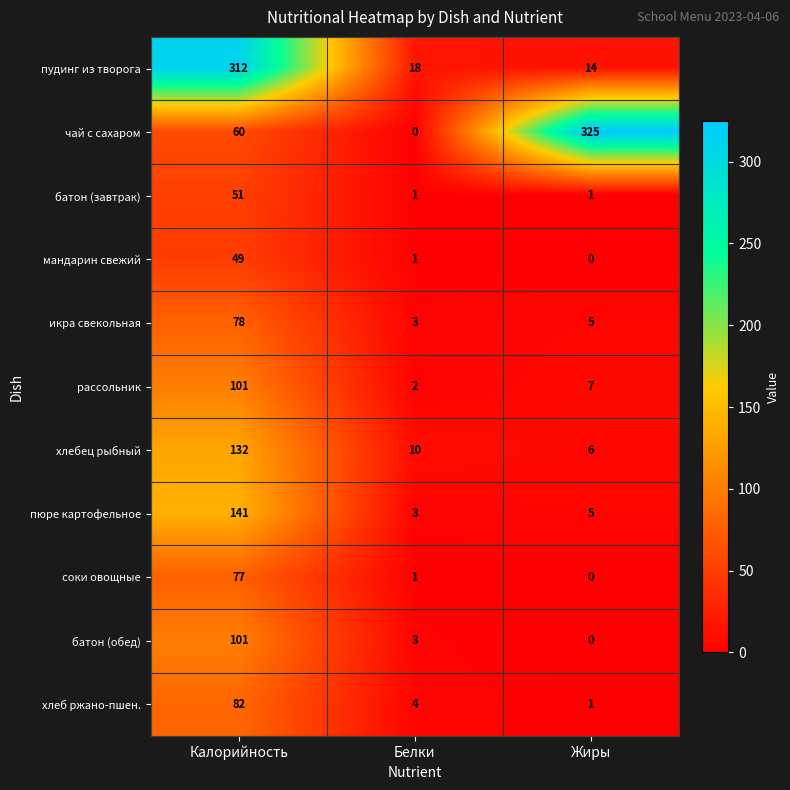

Which series has the widest spread of values?

чай с сахаром